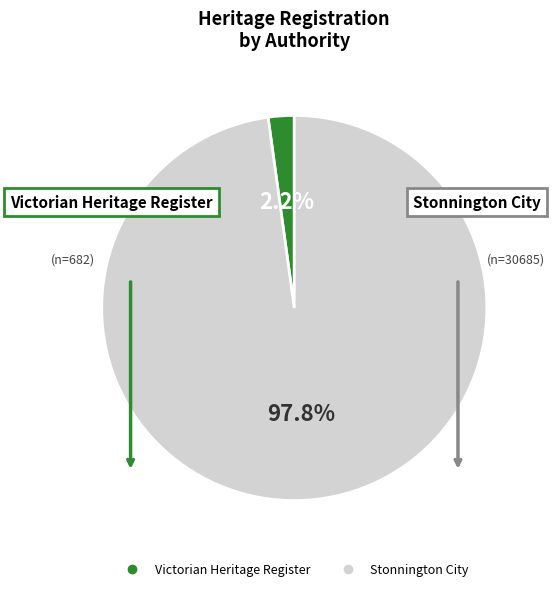

Is there a majority slice in this chart?

Yes